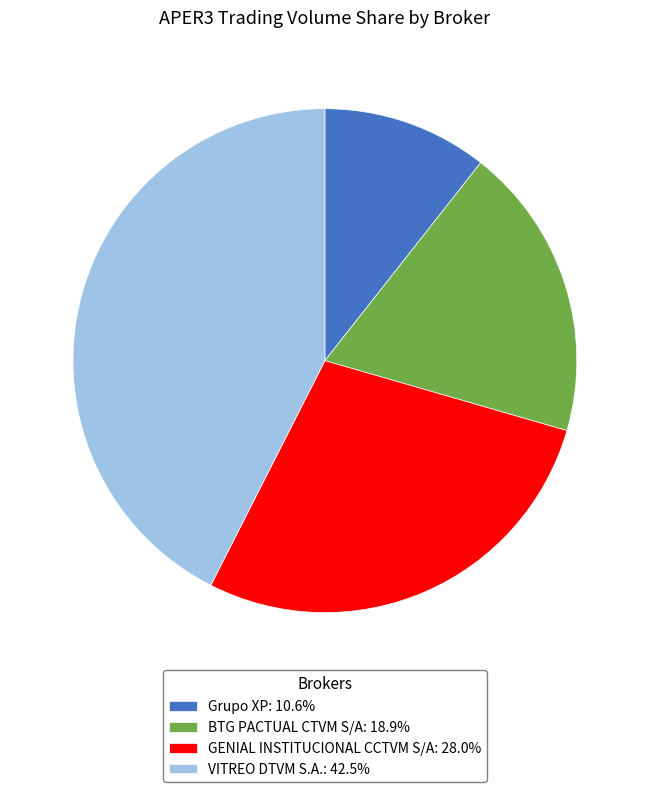

Is the sum of BTG PACTUAL CTVM S/A: 18.9% and VITREO DTVM S.A.: 42.5% greater than half?

Yes